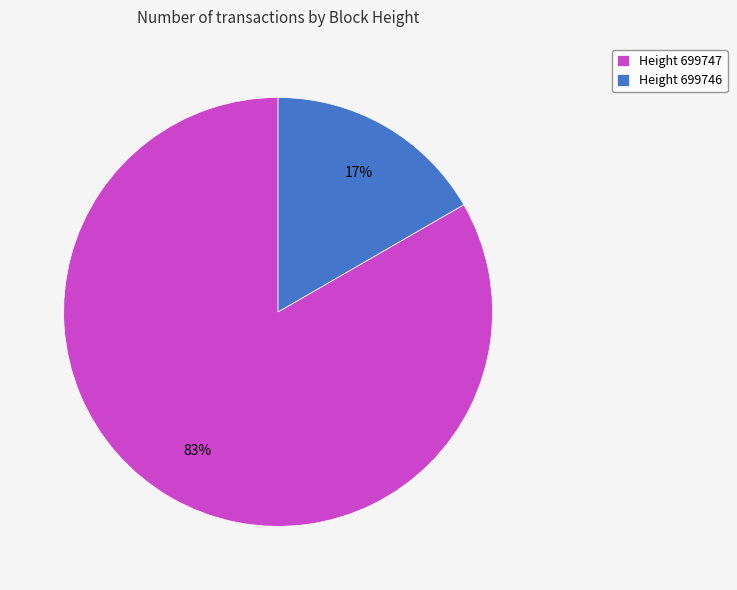

Which slice represents more than half of the pie?

Height 699747